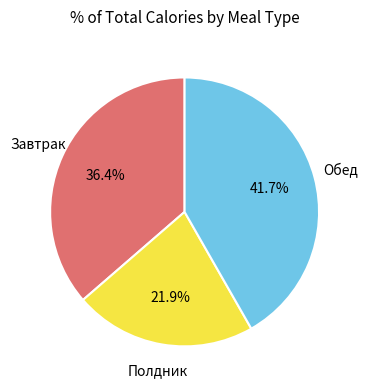

Is there any slice that represents more than half of the pie?

No